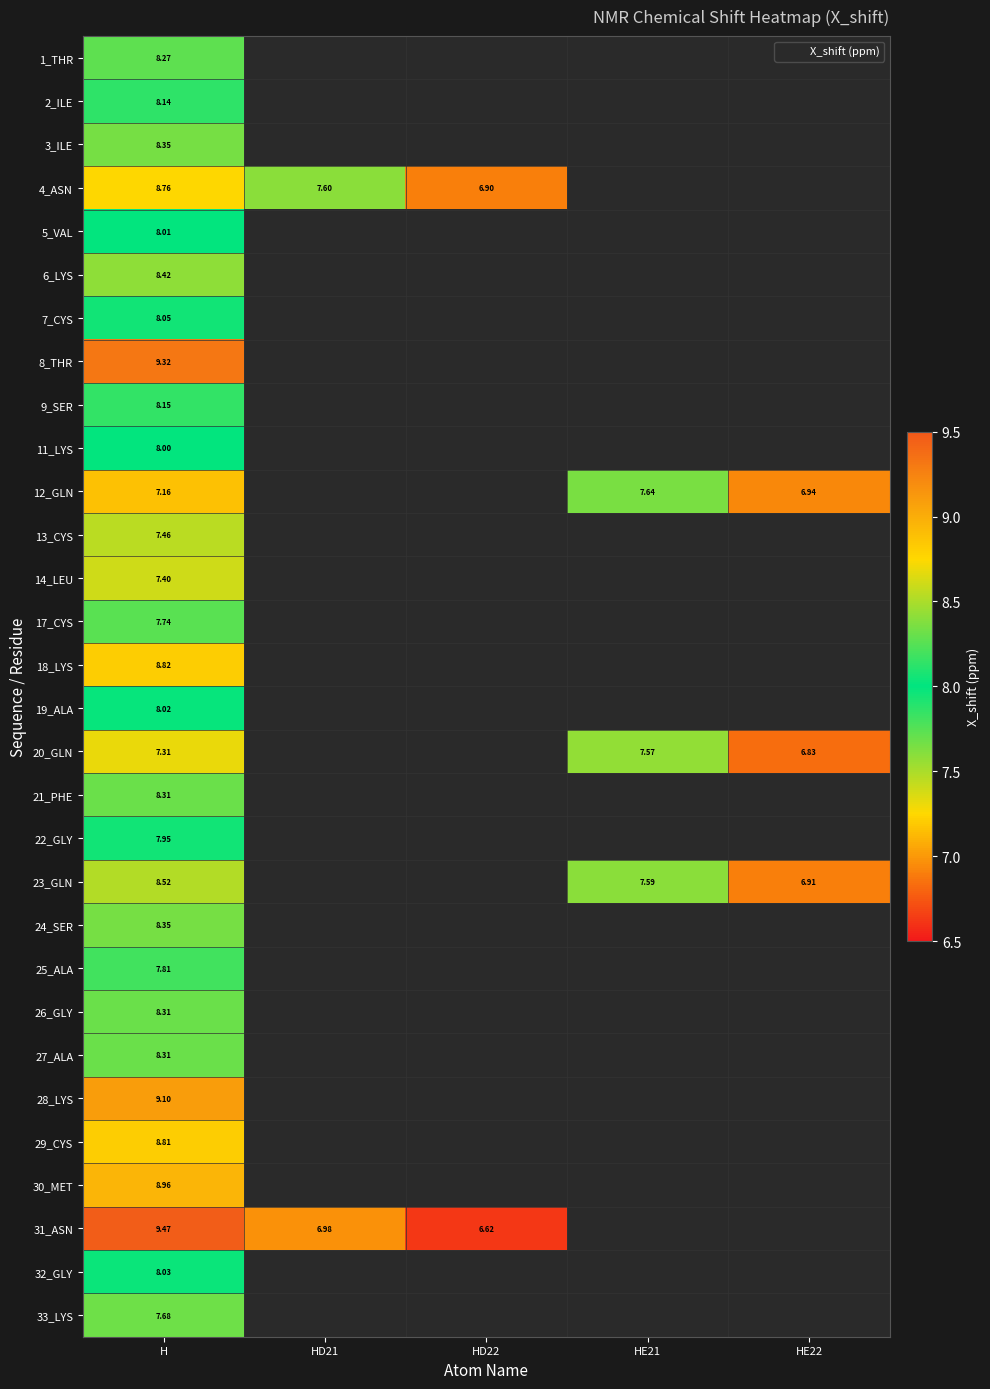

What is the greatest value displayed?

9.5